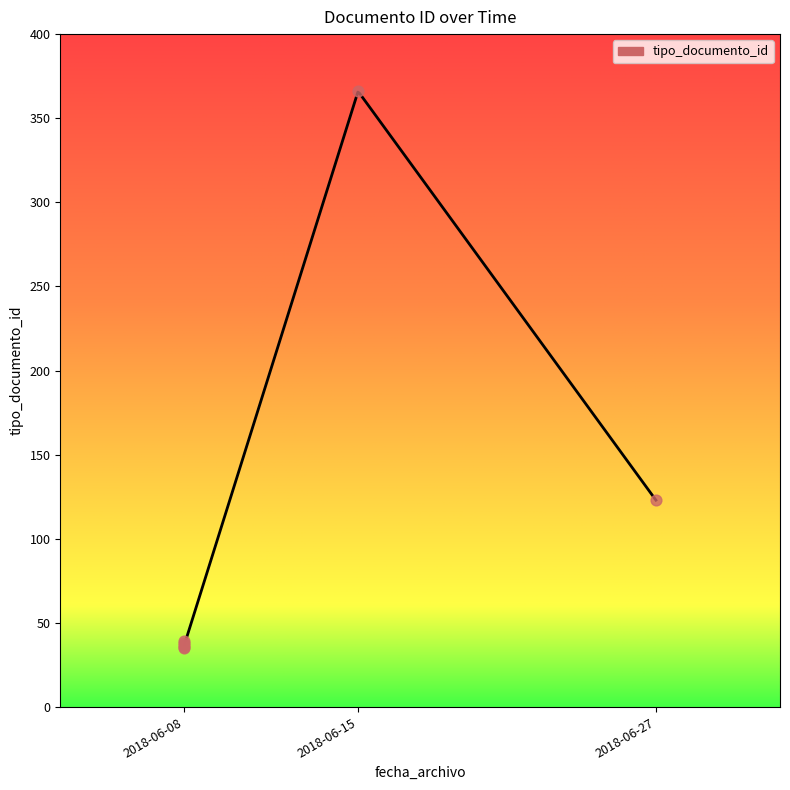

Between 2018-06-08 and 2018-06-08, which is larger?

2018-06-08